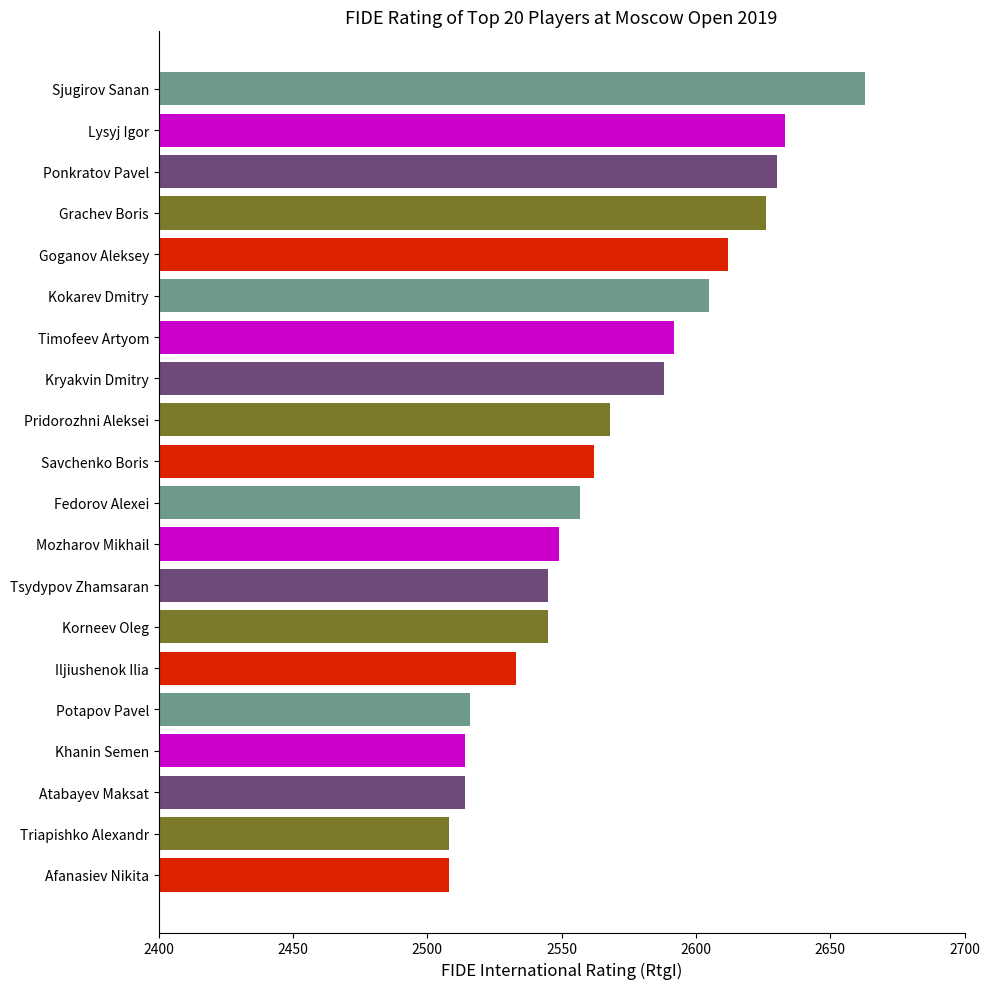

What is the value of the 10th bar from the top?

2562